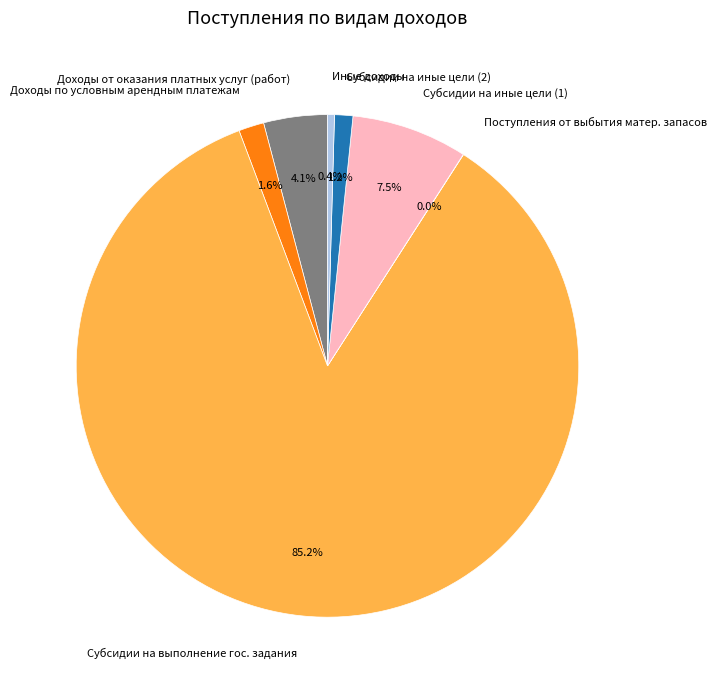

Between Субсидии на выполнение гос. задания and Доходы по условным арендным платежам, which is larger?

Субсидии на выполнение гос. задания